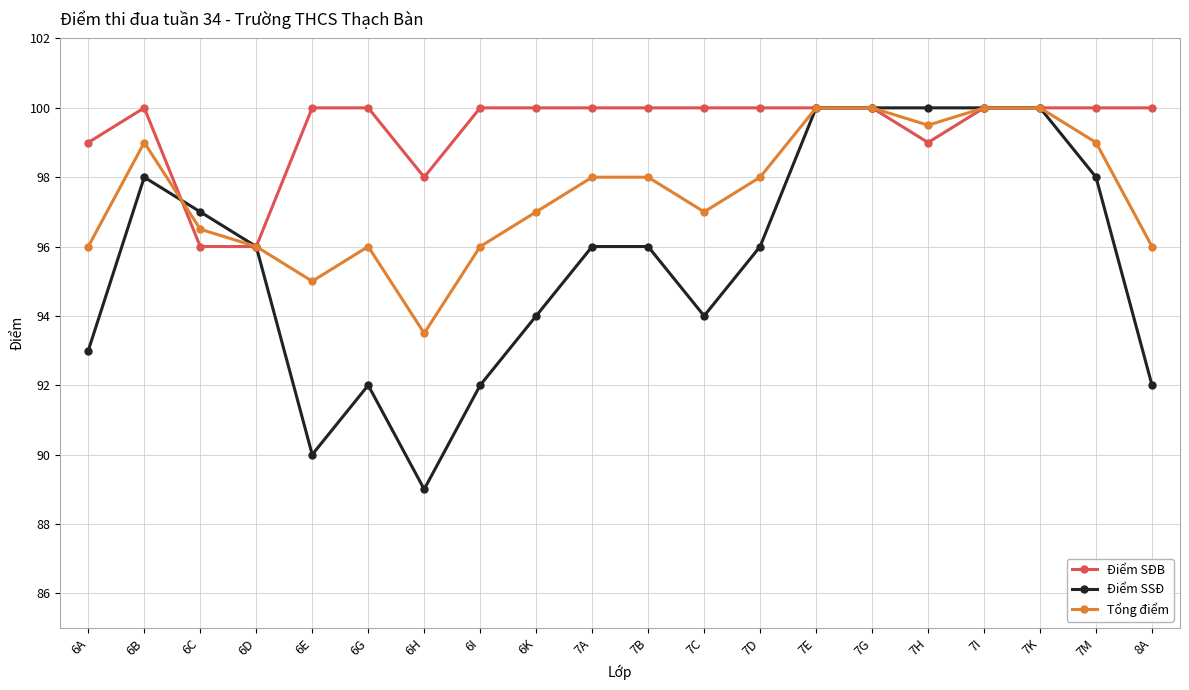

What position from the right is 6D?

17